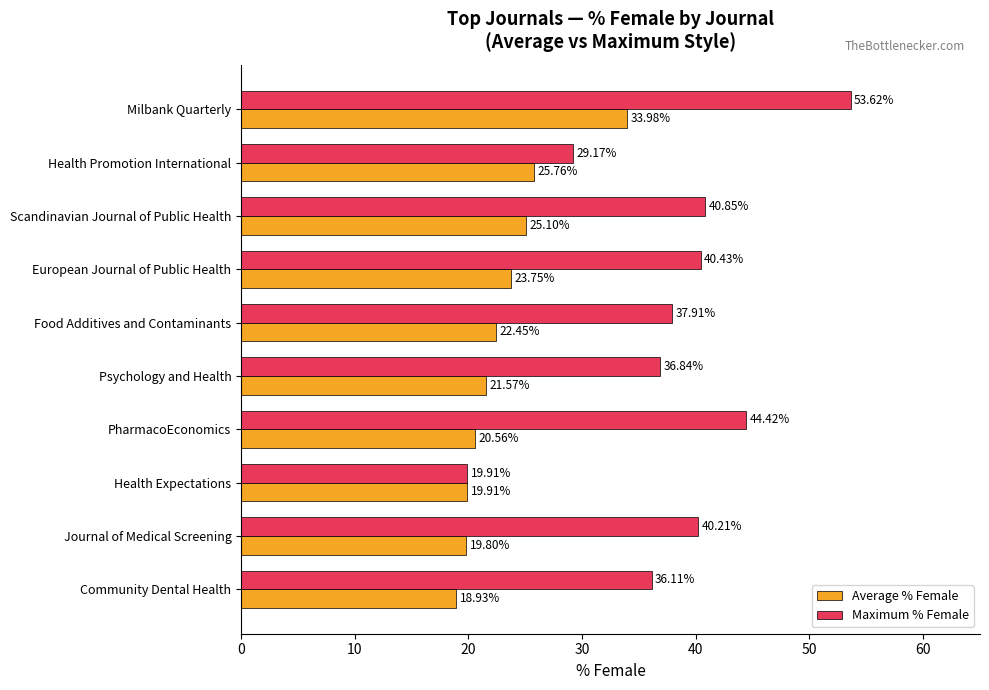

What is the difference between the Average % Female values at Psychology and Health and European Journal of Public Health?

2.2